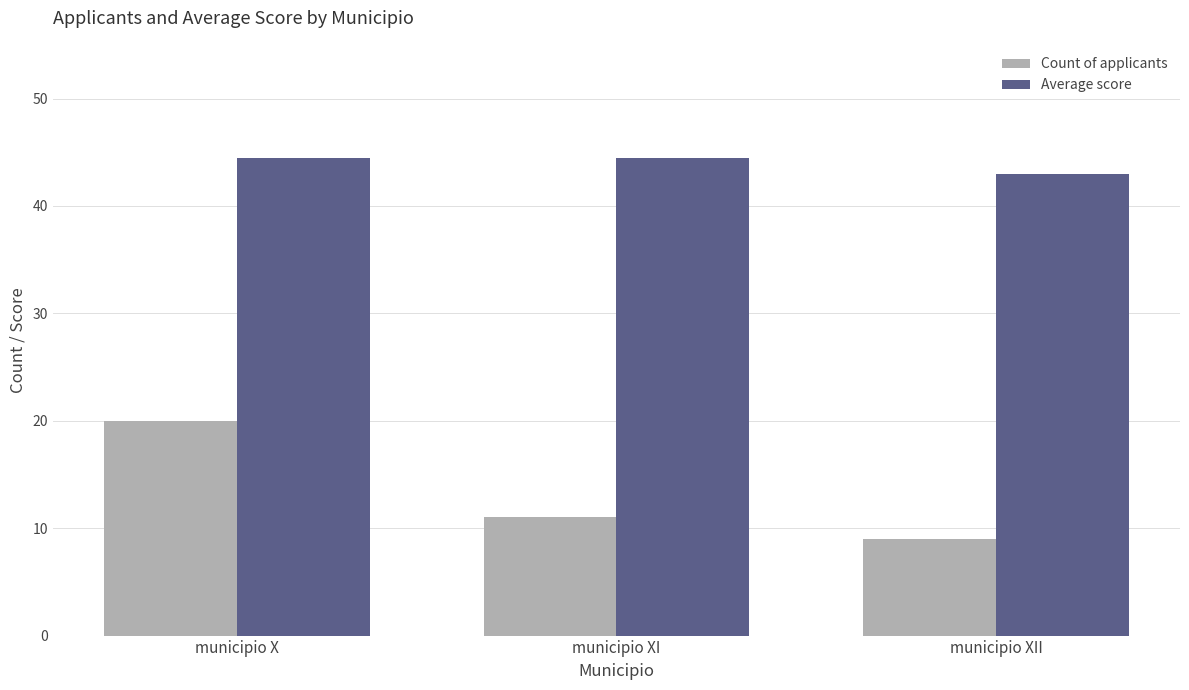

What is the difference between the Count of applicants values at municipio XII and municipio X?

11.0